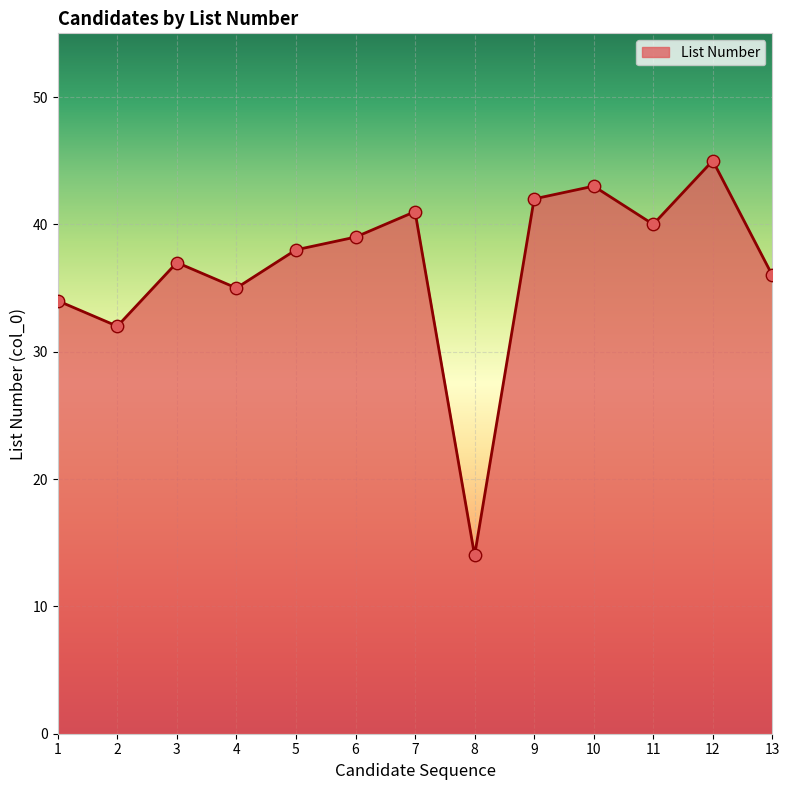

What is the change in value from 3 to 6?

+2